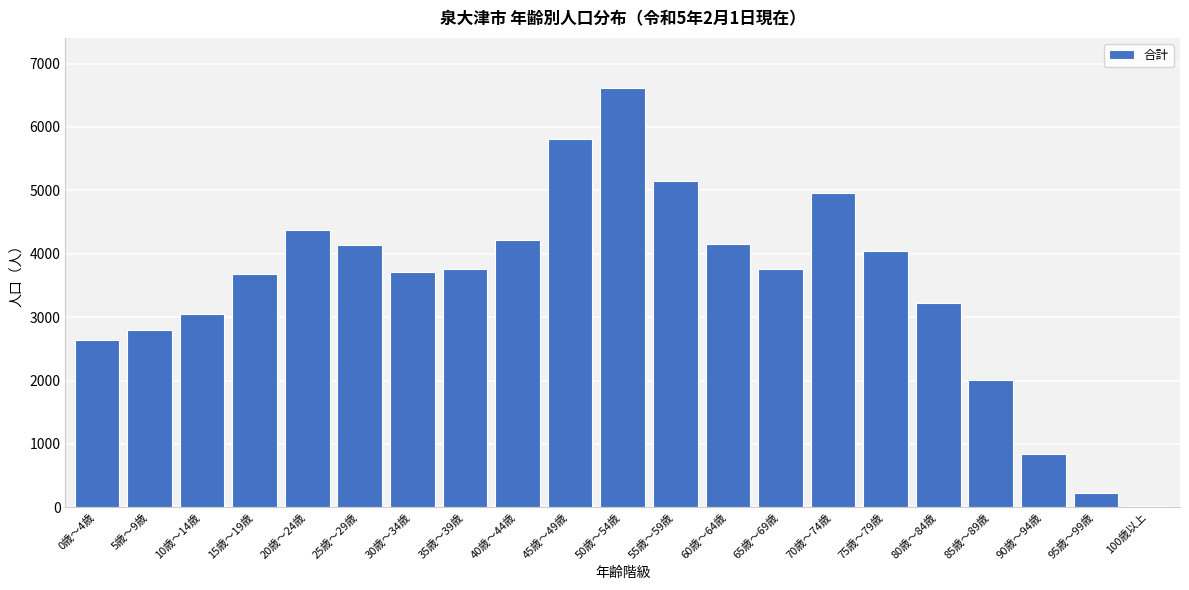

Which category has the highest value across all series?

50歳～54歳